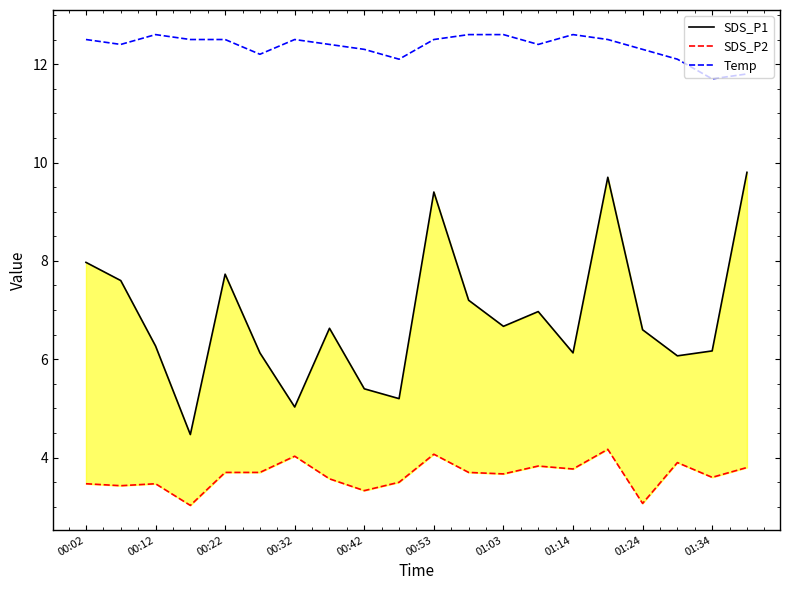

What are all the series names shown in the legend?

SDS_P1, SDS_P2, Temp